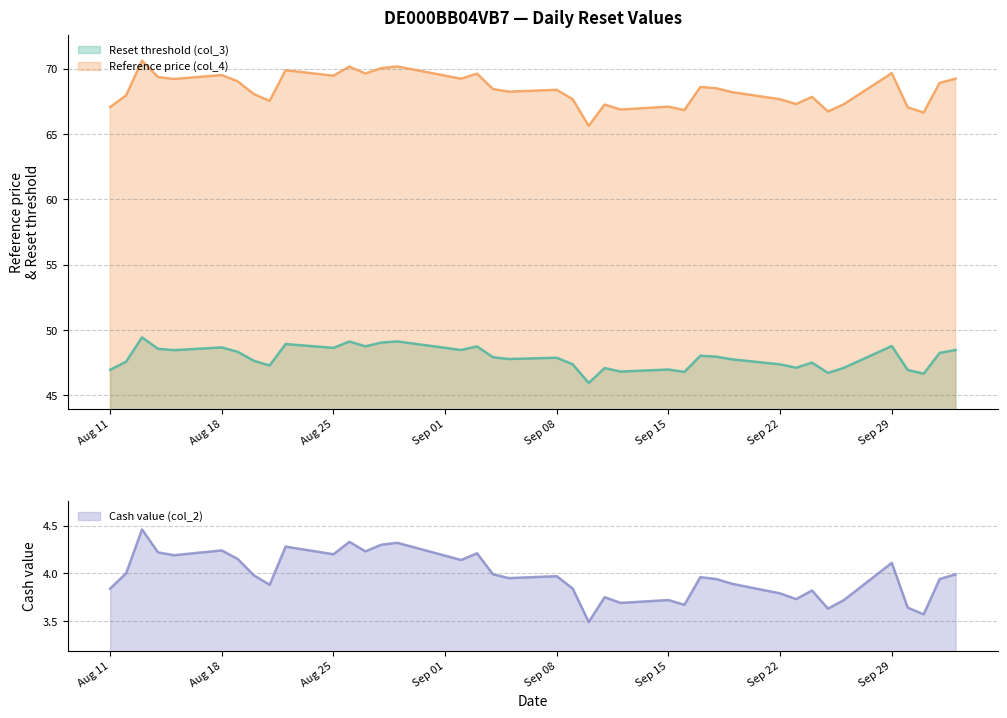

List the series in order of their overall mean, highest first.

Reference price (col_4), Reset threshold (col_3), Cash value (col_2)